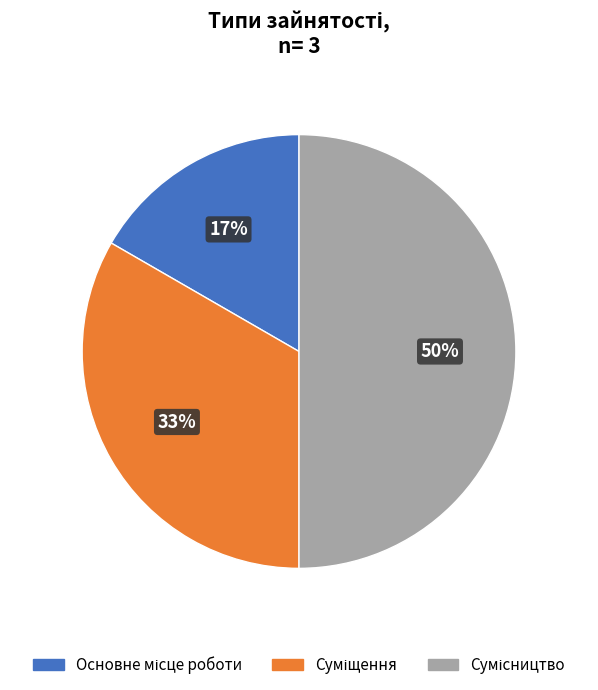

To the nearest percent, what is the average slice percentage?

33%